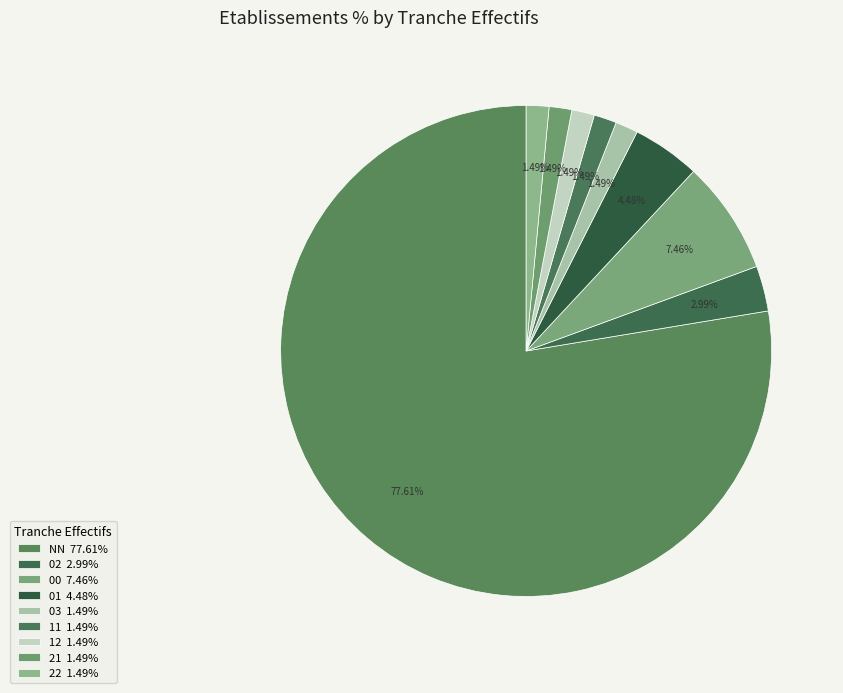

Count the number of slices in the pie.

9